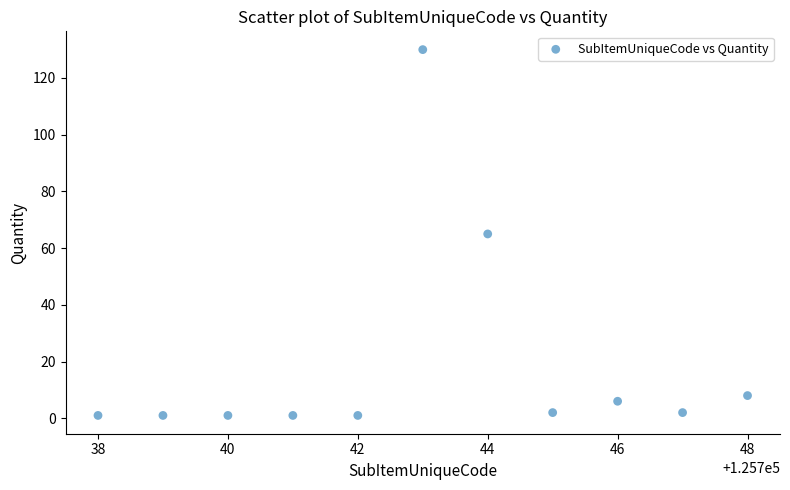

What is the range of Y values (max minus min)?

129